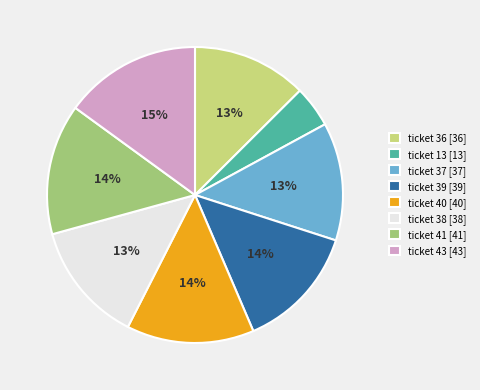

How many slices are in this pie chart?

8